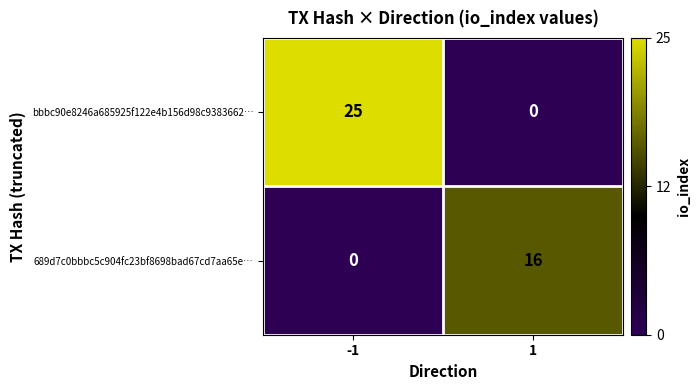

Reading left to right, transcribe all the data shown in this chart.

bbbc90e8246a685925f122e4b156d98c9383662…: -1=25	1=0
689d7c0bbbc5c904fc23bf8698bad67cd7aa65e…: -1=0	1=16